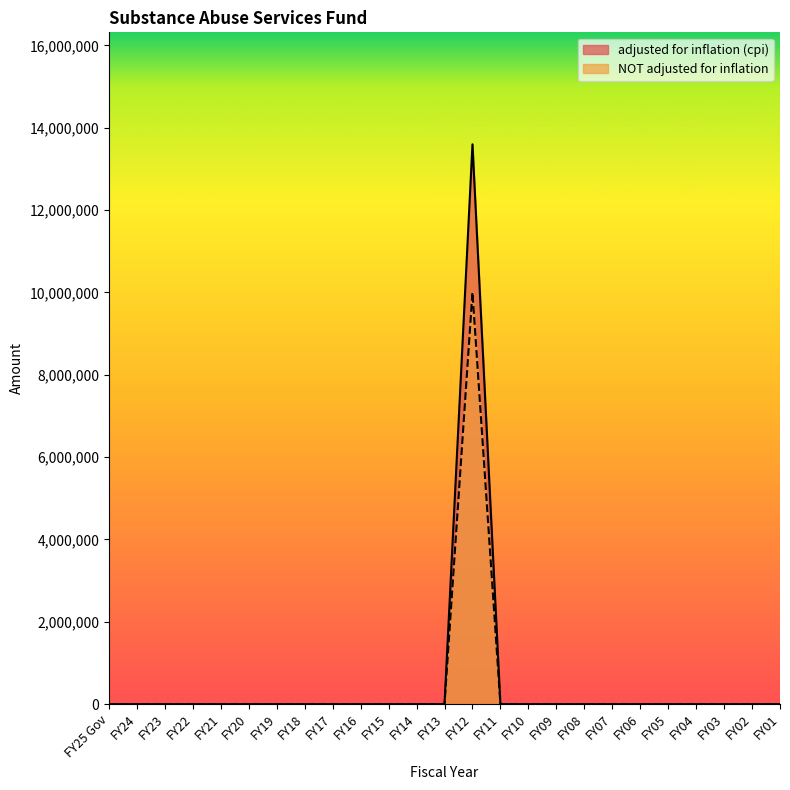

Between FY22 and FY03, which series saw the biggest shift?

adjusted for inflation (cpi)